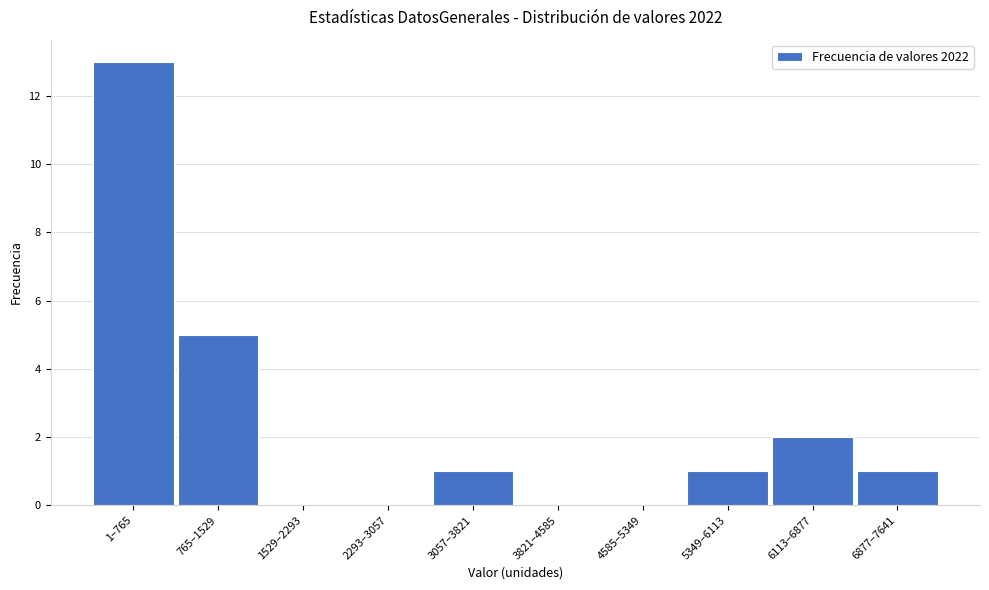

Reading left to right, extract all data points from this chart.

1–765=13	765–1529=5	1529–2293=0	2293–3057=0	3057–3821=1	3821–4585=0	4585–5349=0	5349–6113=1	6113–6877=2	6877–7641=1